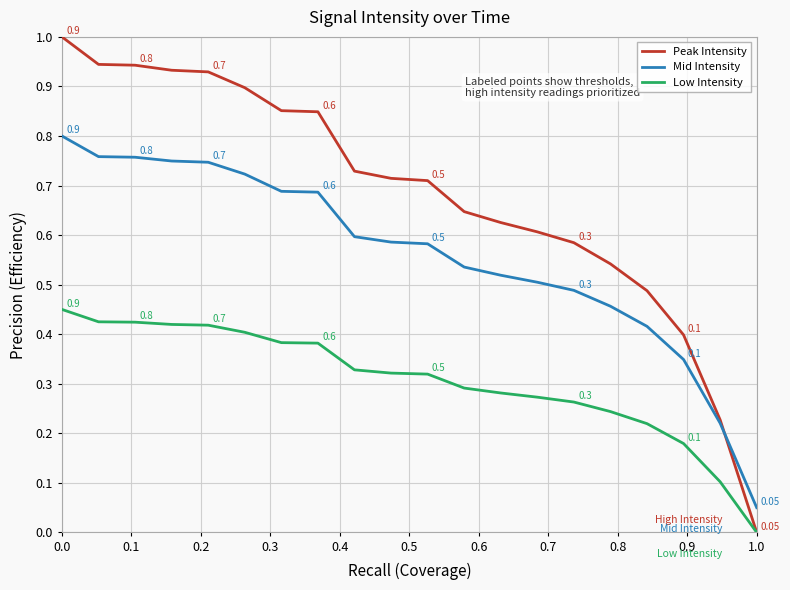

How many positive values does the Peak Intensity series have?

19